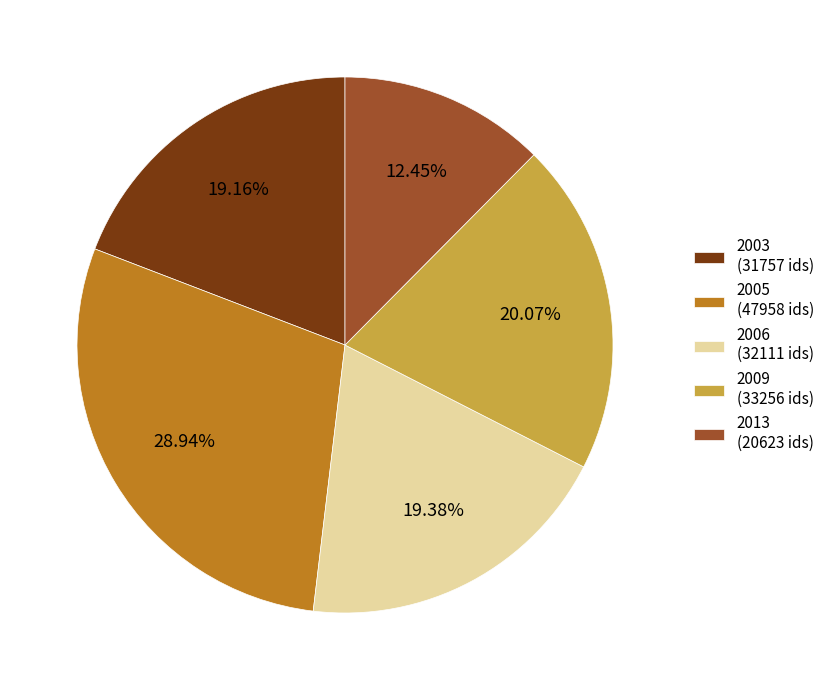

What is the ratio of the value at 2009 (33256 ids) to the value at 2003 (31757 ids)?

1.0